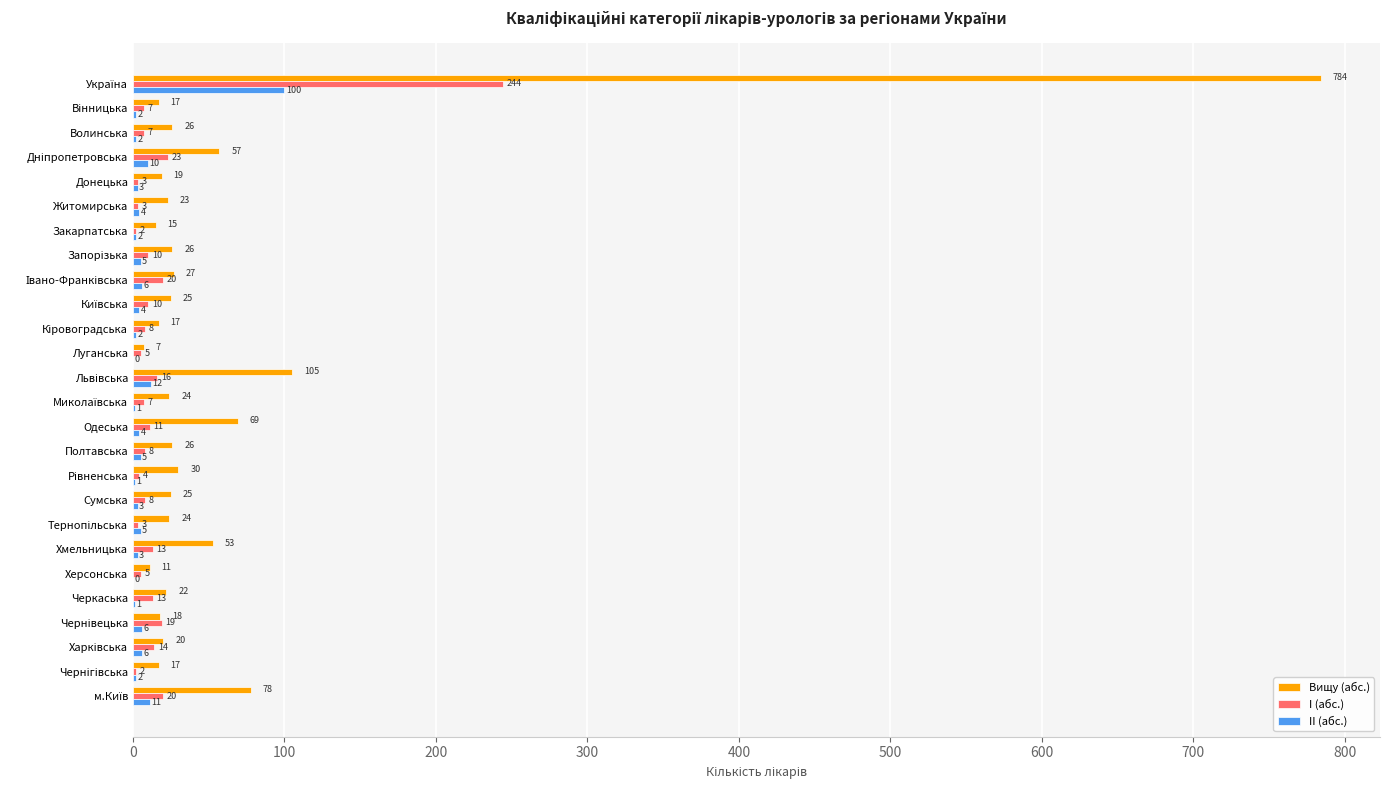

The value of I (абс.) at Полтавська is 8. True or false?

True